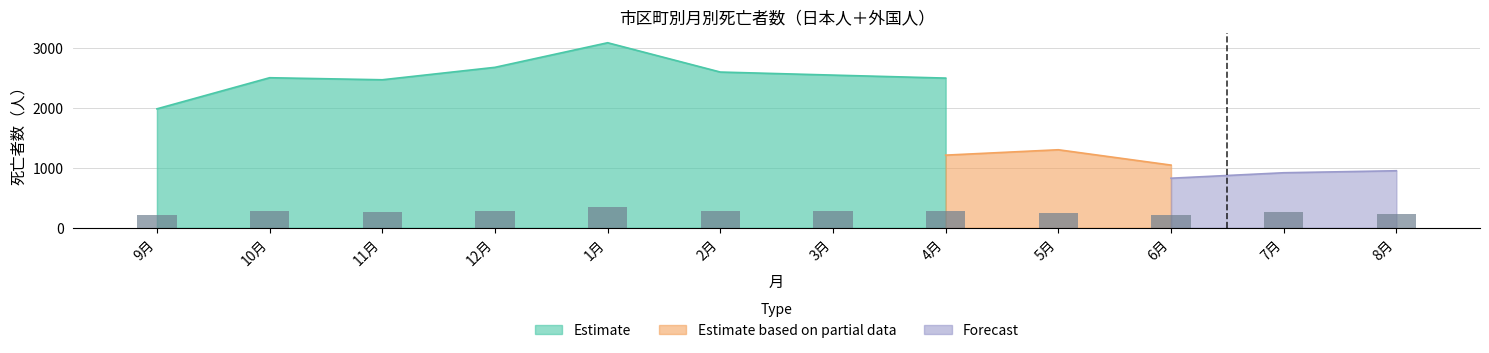

What is the difference between the second highest and minimum values?

78